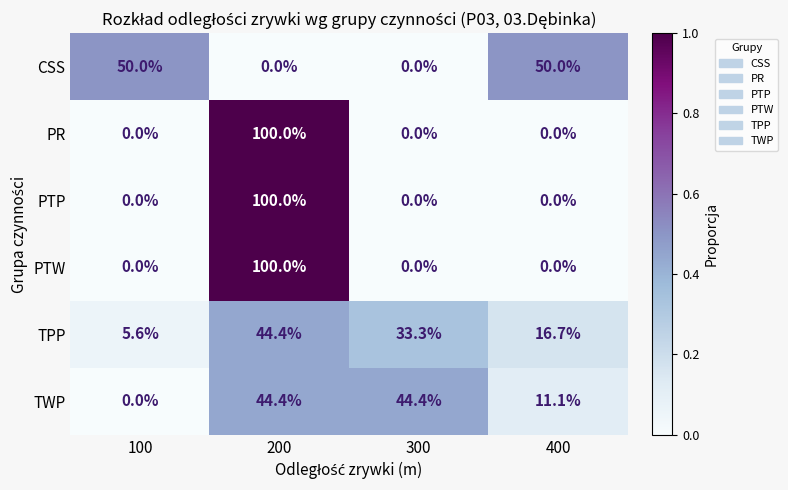

Reading left to right, list all the values displayed in this chart.

CSS: 50.0	0.0	0.0	50.0
PR: 0.0	100.0	0.0	0.0
PTP: 0.0	100.0	0.0	0.0
PTW: 0.0	100.0	0.0	0.0
TPP: 5.6	44.4	33.3	16.7
TWP: 0.0	44.4	44.4	11.1